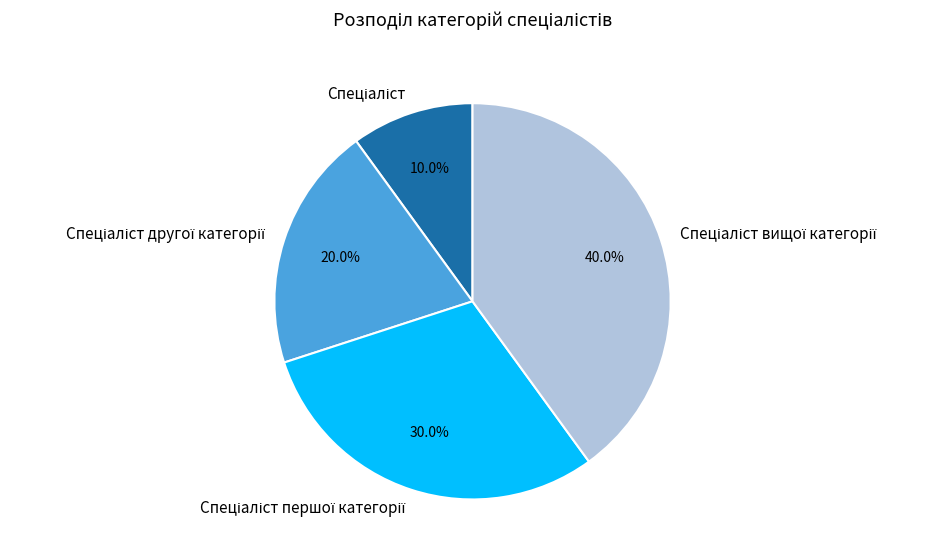

Is there any slice that represents more than half of the pie?

No